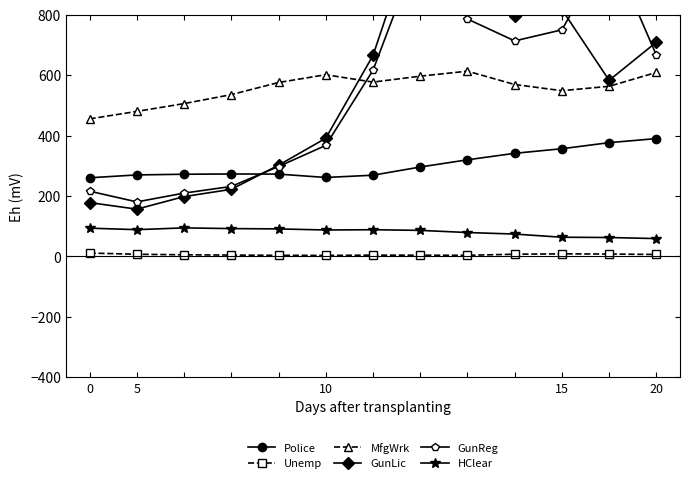

True or false: GunReg has more than 2 interior local peaks.

False